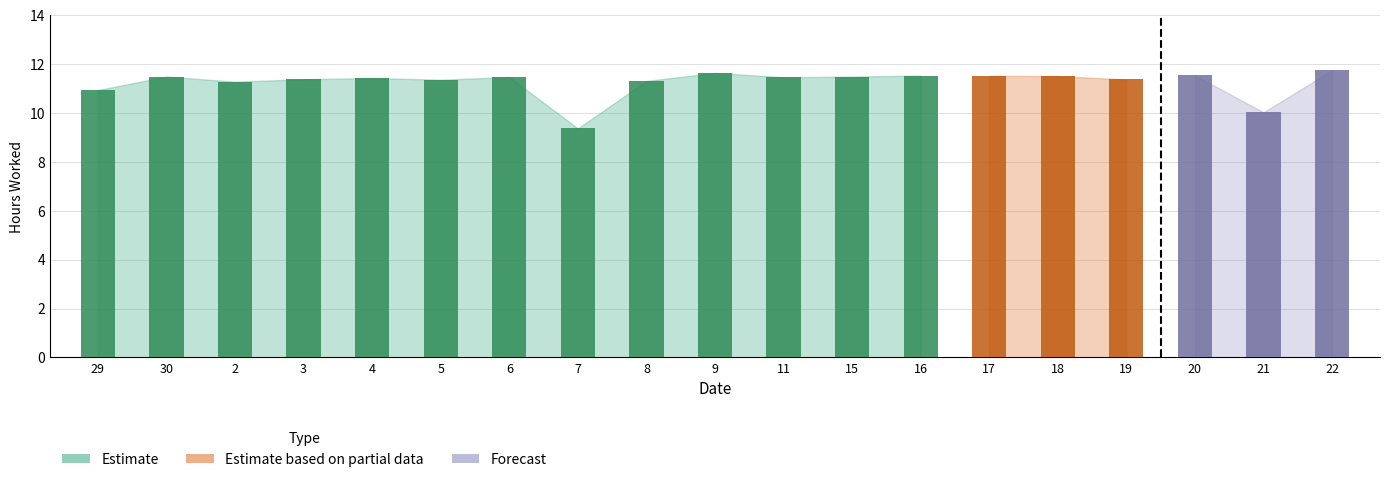

Which category has the lowest value across all series?

7